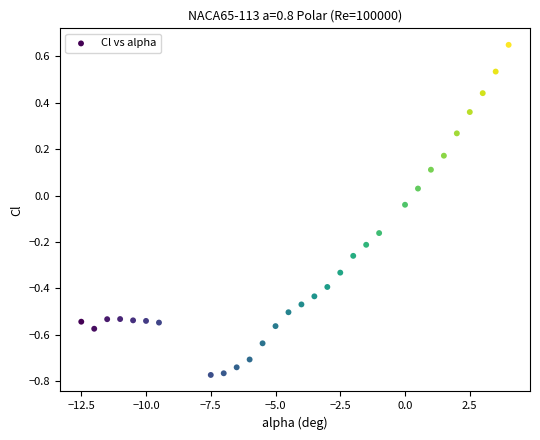

What is the range of Y values (max minus min)?

1.4